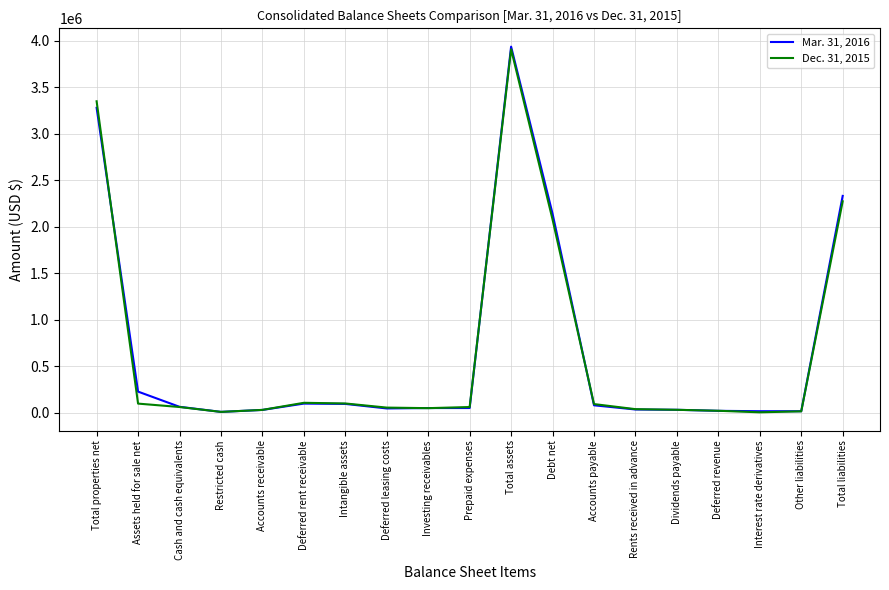

Which series has the widest spread of values?

Mar. 31, 2016